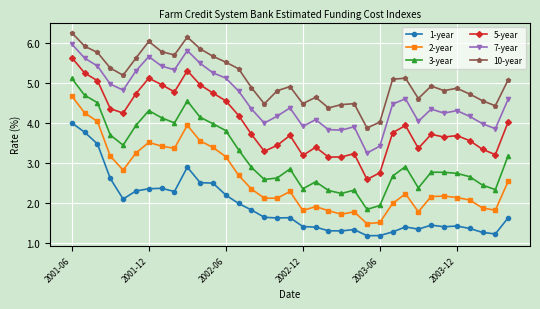

What is the greatest value displayed?

6.3